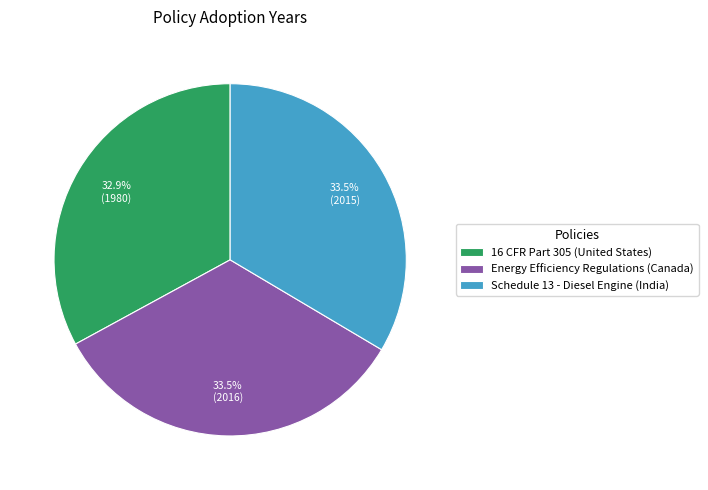

To the nearest percent, what is the average slice percentage?

33%